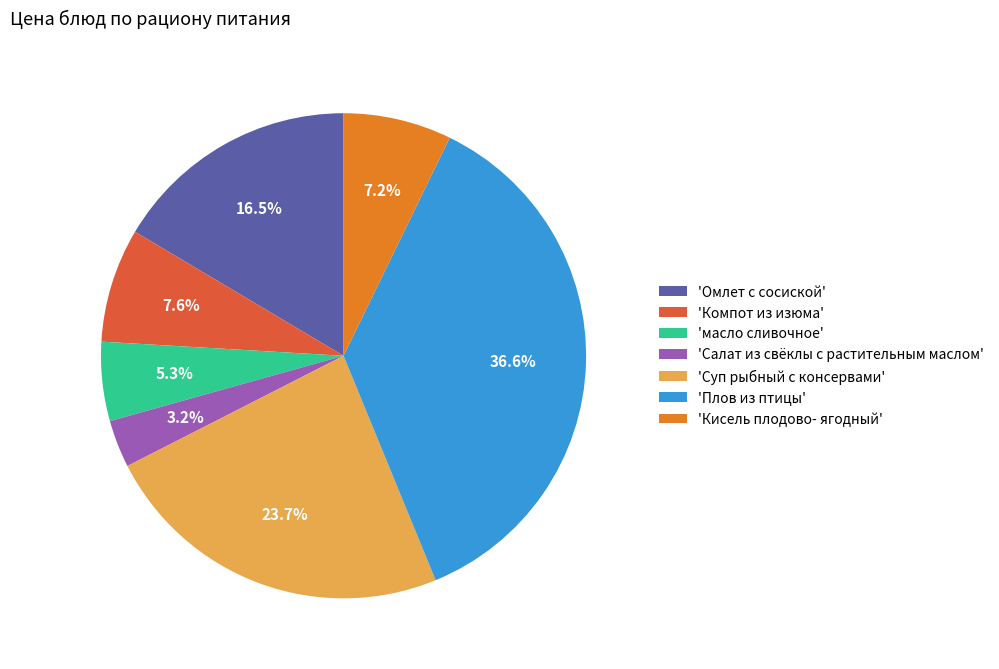

Is there any slice that represents more than half of the pie?

No